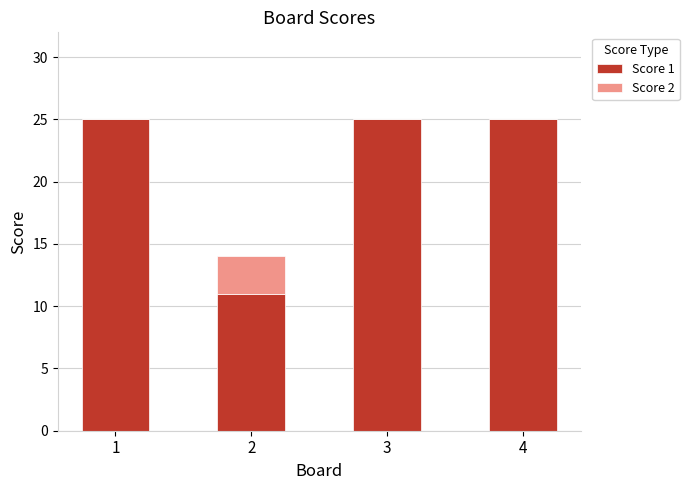

What is the highest value of the Score 1 series?

25